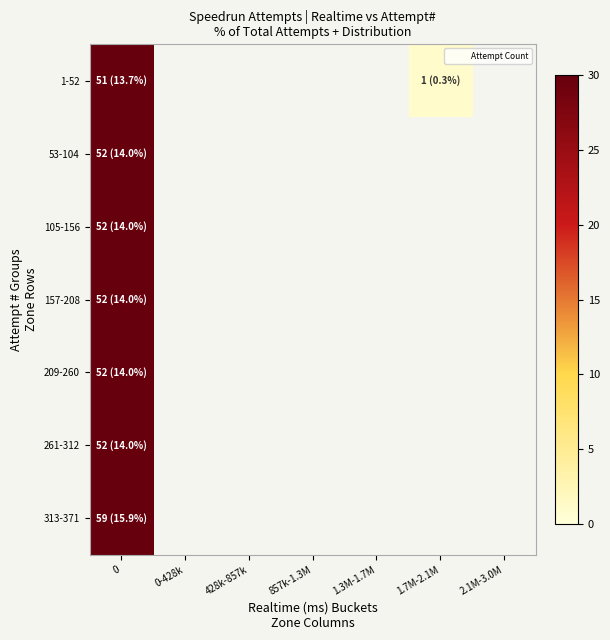

The value of 313-371 at 0 is 59.0. True or false?

True